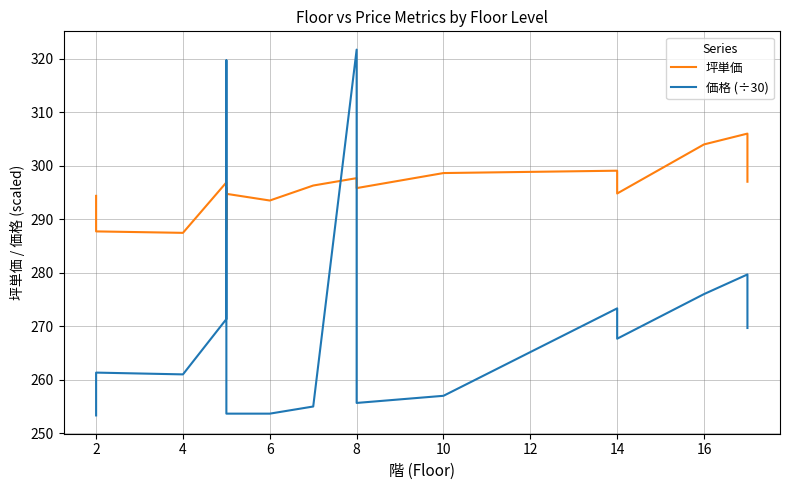

True or false: 坪単価 has more than 1 points higher than both neighbors.

True